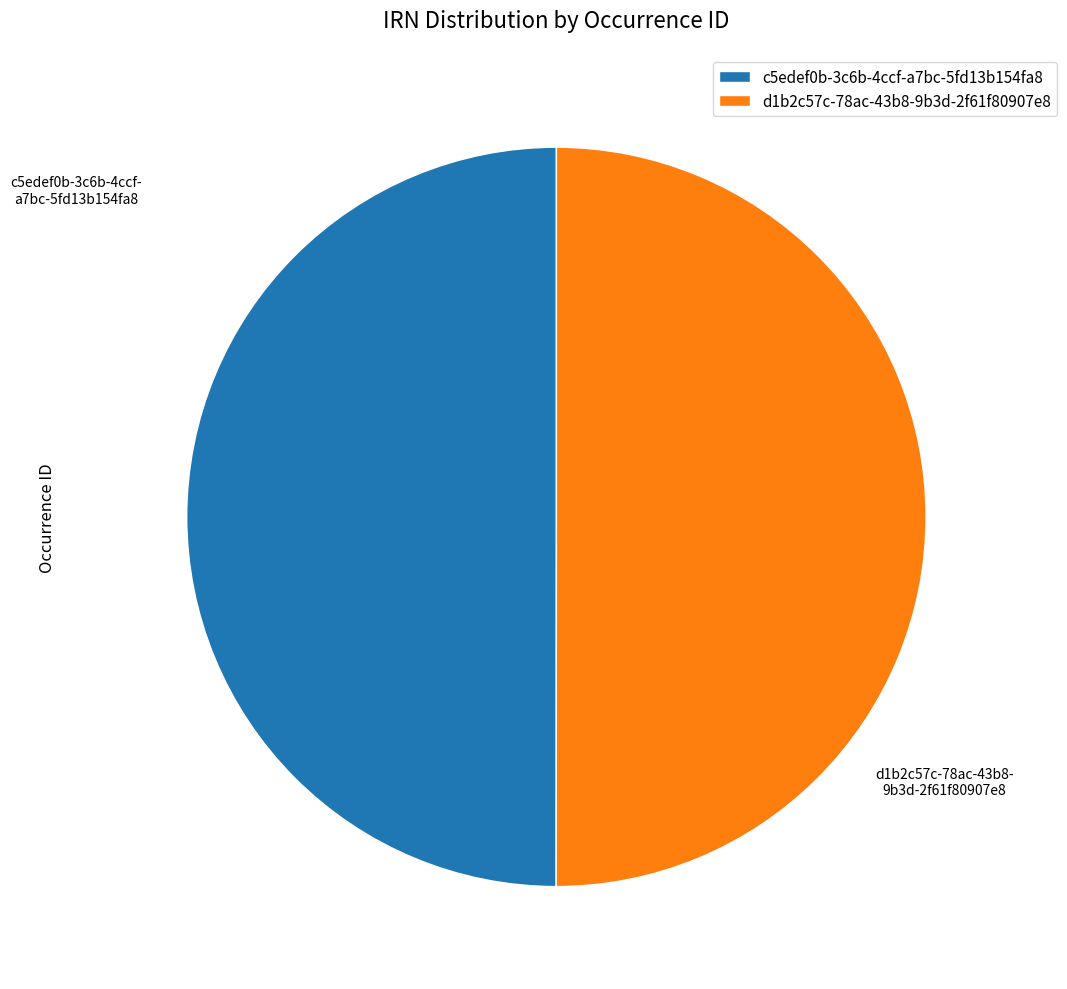

True or false: c5edef0b-3c6b-4ccf-a7bc-5fd13b154fa8 accounts for 37% of the total.

False